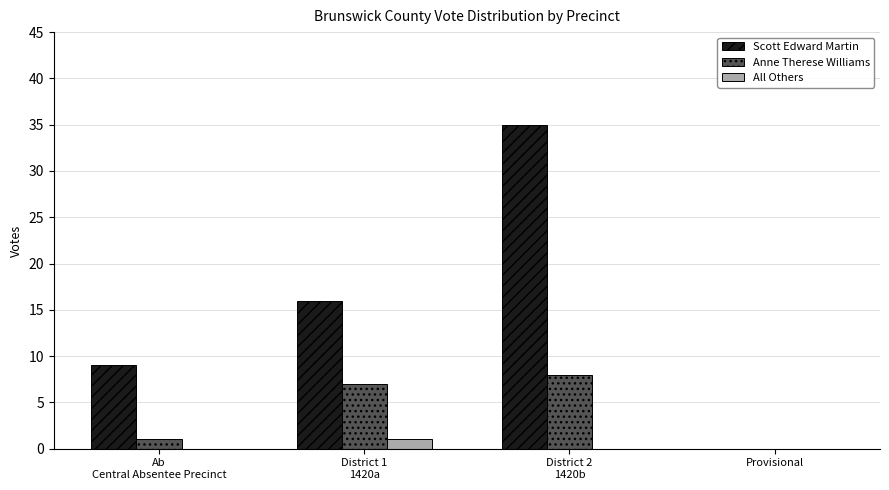

What value does the All Others series have at District 1
1420a?

1